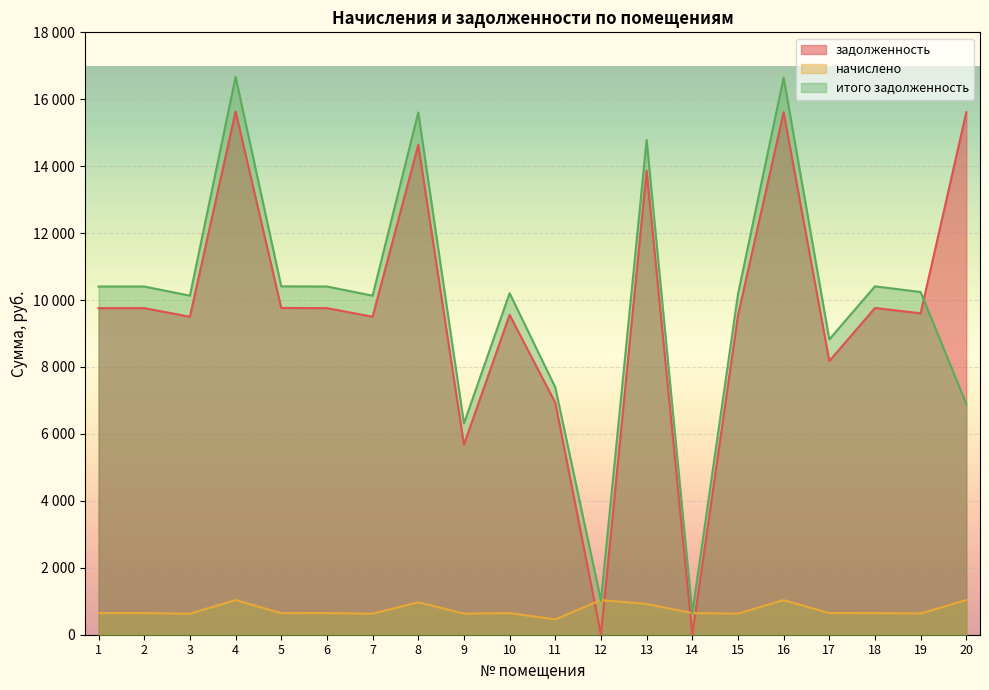

Which series ends up on top after the final intersection of задолженность and итого задолженность?

задолженность